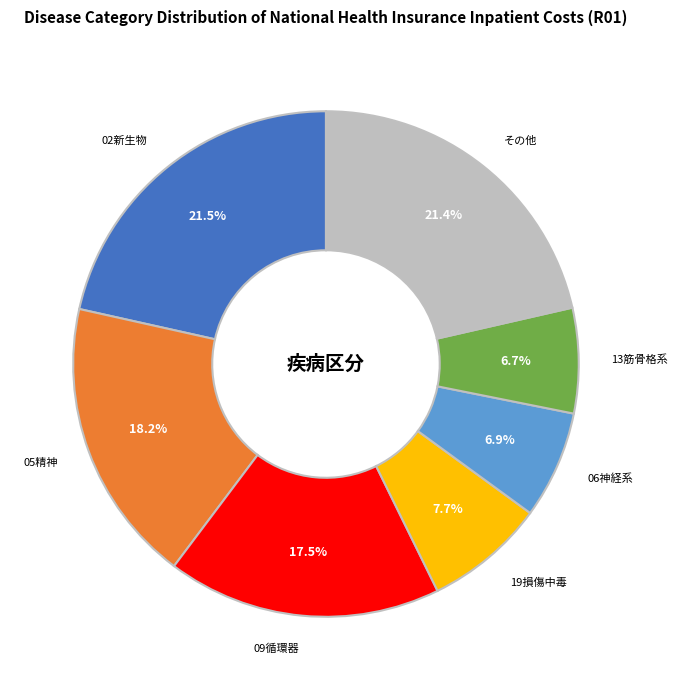

Is there a majority slice in this chart?

No